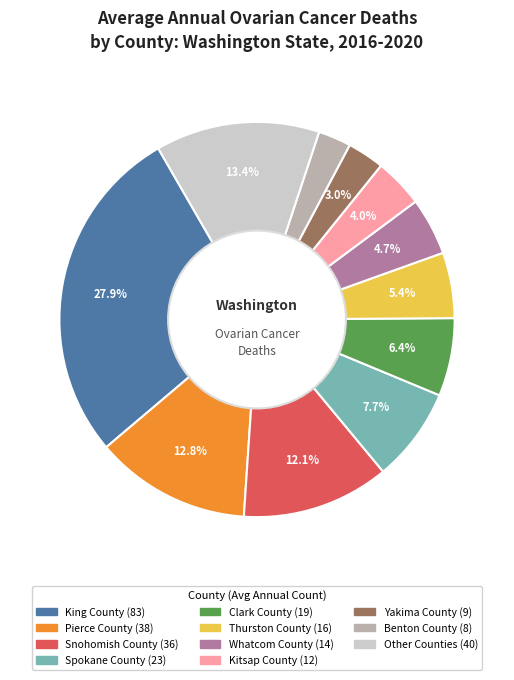

How many slices are in this pie chart?

11